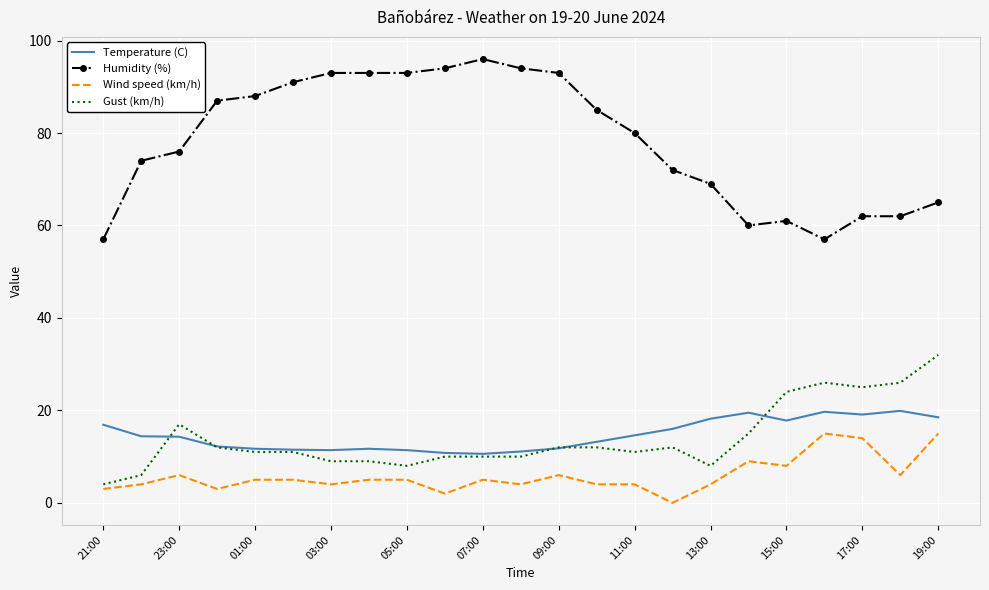

What is the greatest value displayed?

96.0